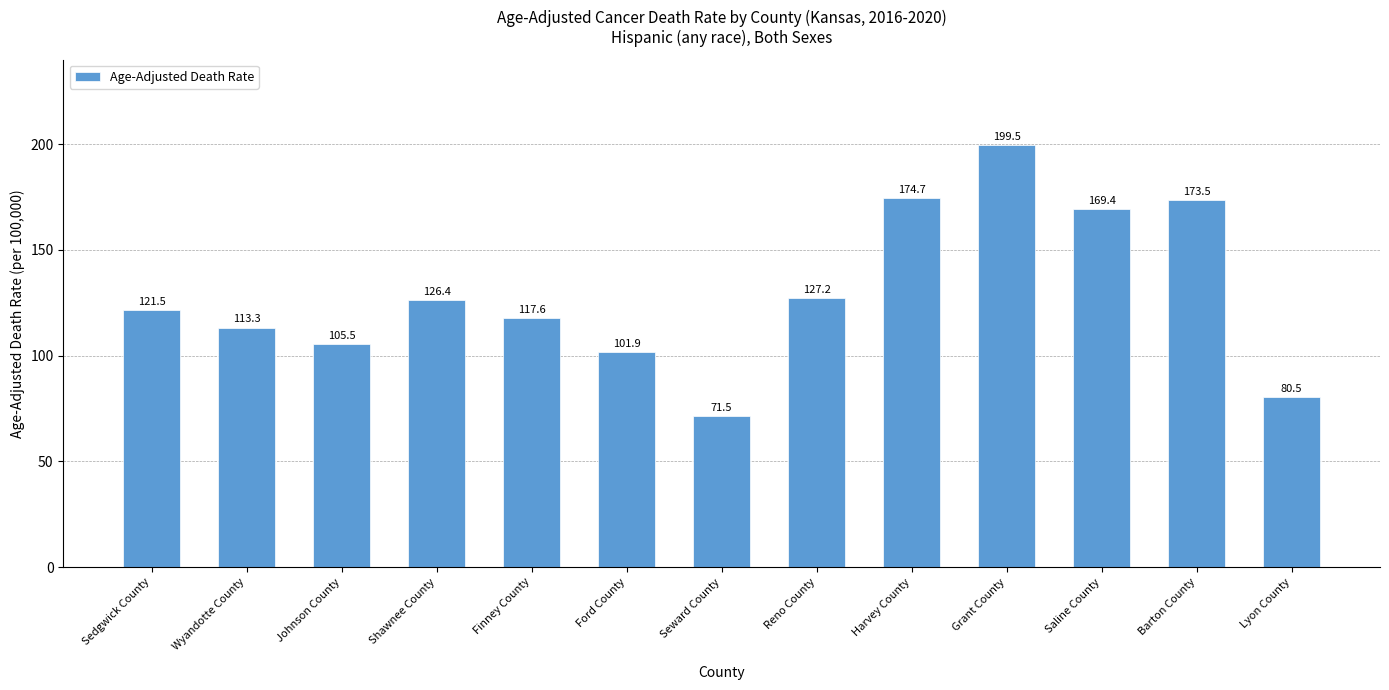

Reading left to right, list all the values displayed in this chart.

Sedgwick County=121.5	Wyandotte County=113.3	Johnson County=105.5	Shawnee County=126.4	Finney County=117.6	Ford County=101.9	Seward County=71.5	Reno County=127.2	Harvey County=174.7	Grant County=199.5	Saline County=169.4	Barton County=173.5	Lyon County=80.5